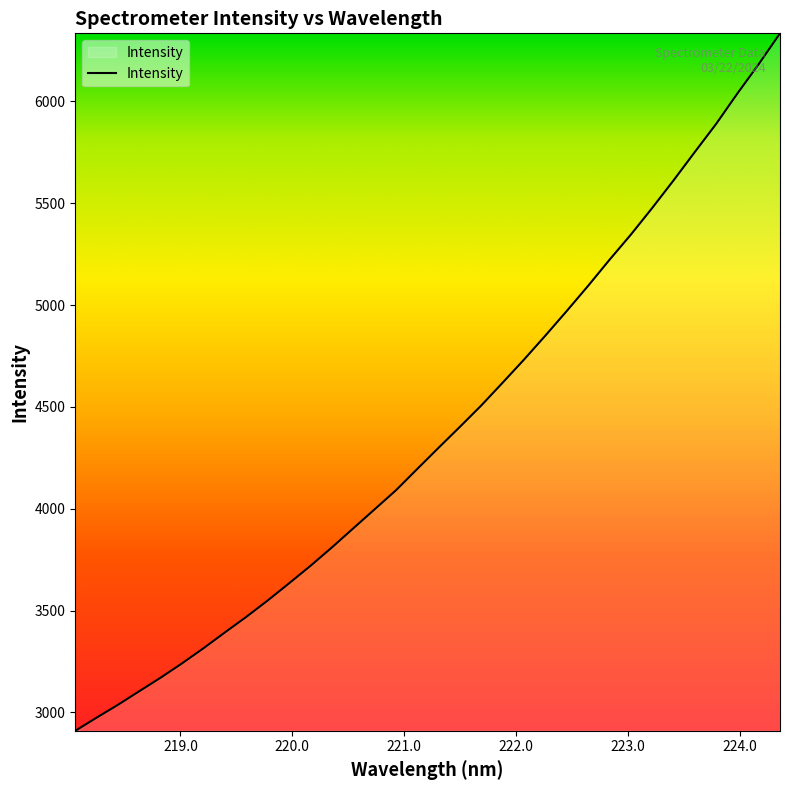

True or false: the data has more than 2 interior local peaks.

False